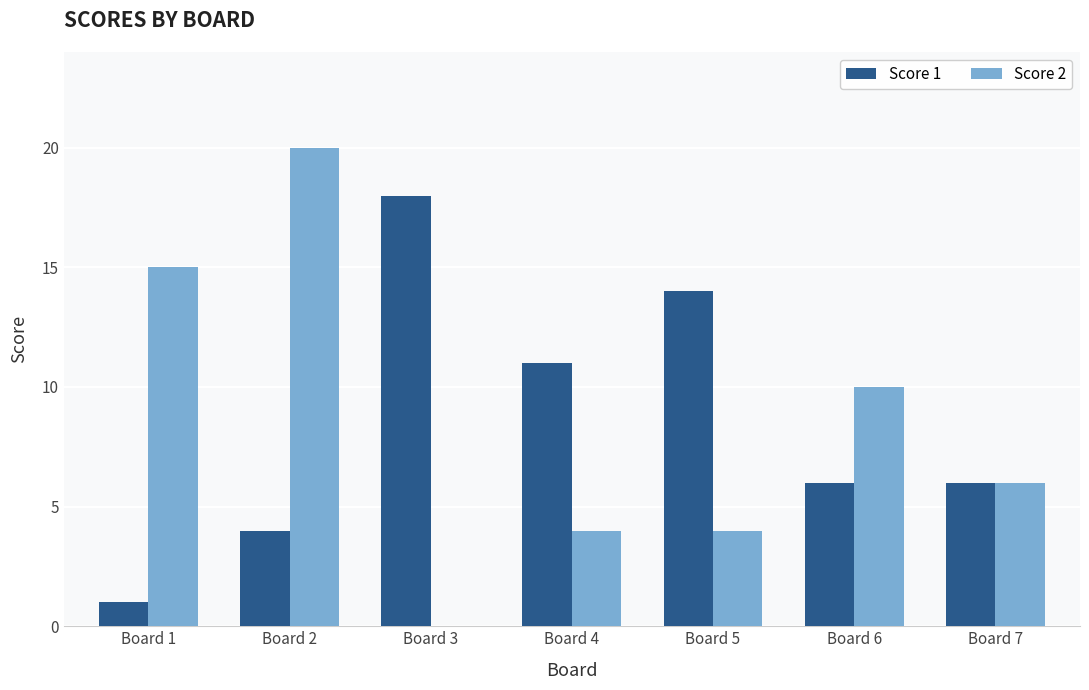

Reading left to right, list all the values displayed in this chart.

Score 1: 1	4	18	11	14	6	6
Score 2: 15	20	0	4	4	10	6